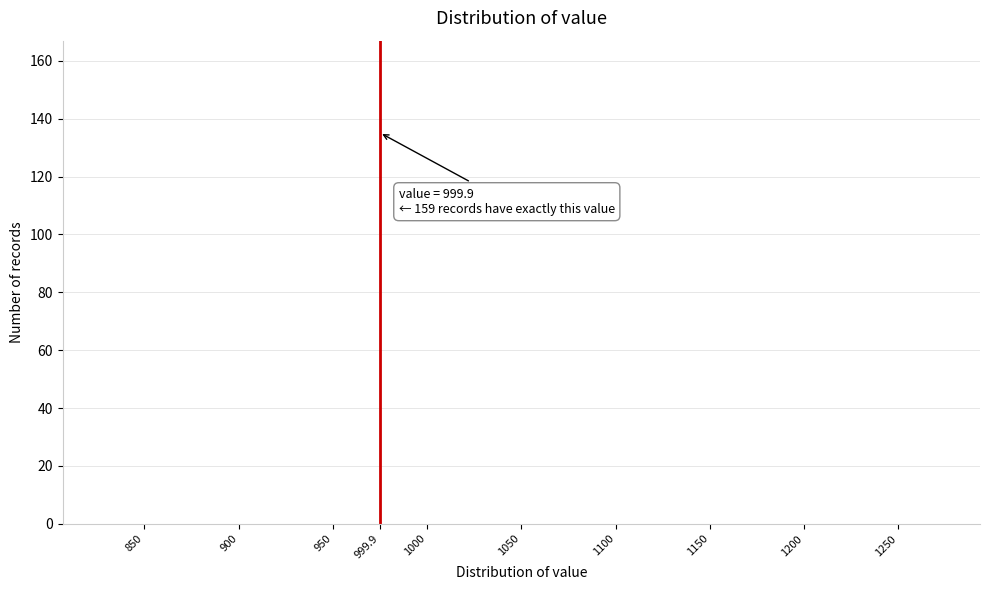

Reading left to right, list all the values displayed in this chart.

850=0	900=0	950=0	999.9=159	1000=0	1050=0	1100=0	1150=0	1200=0	1250=0